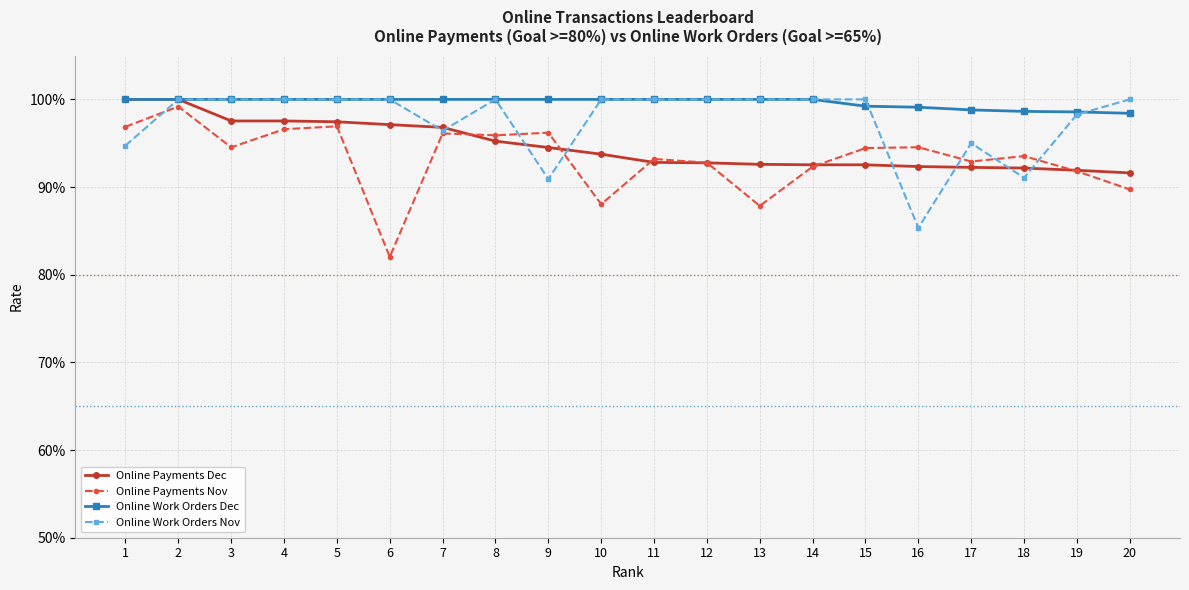

What are all the series names shown in the legend?

Online Payments Dec, Online Payments Nov, Online Work Orders Dec, Online Work Orders Nov